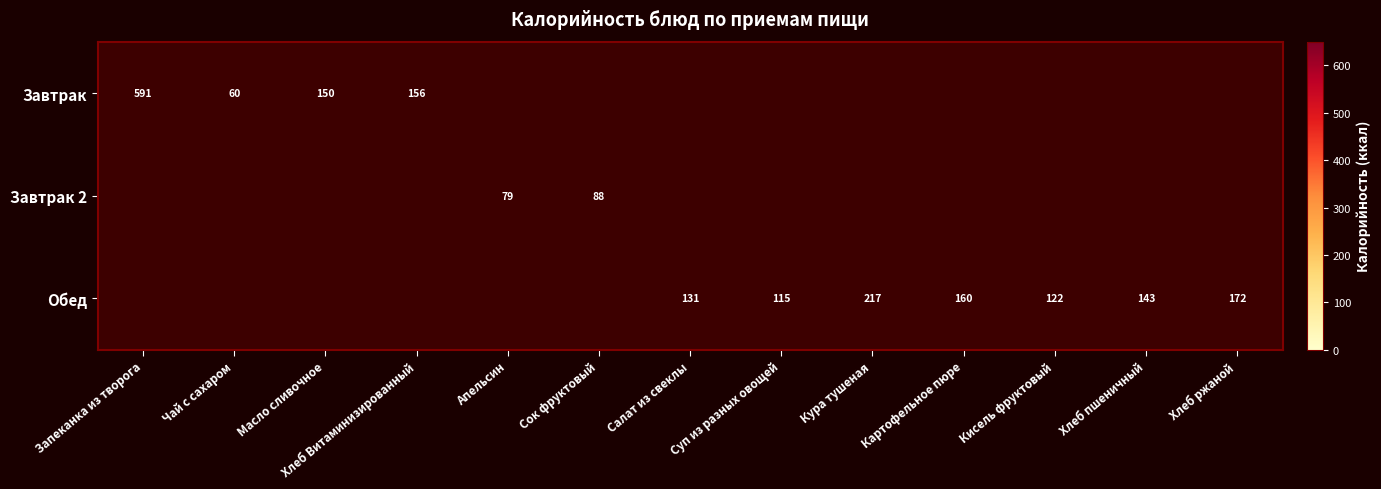

The value of Завтрак 2 at Апельсин is 79. True or false?

True